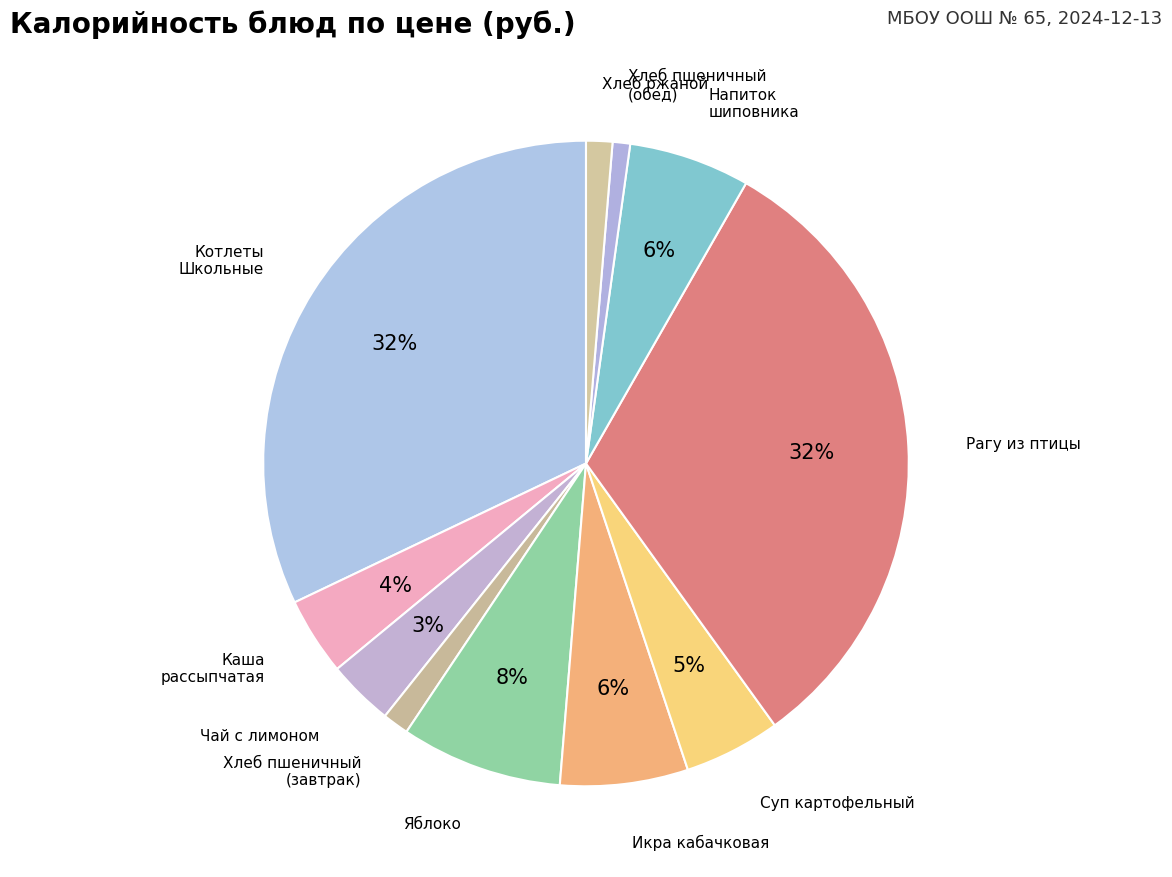

Count the number of slices in the pie.

11